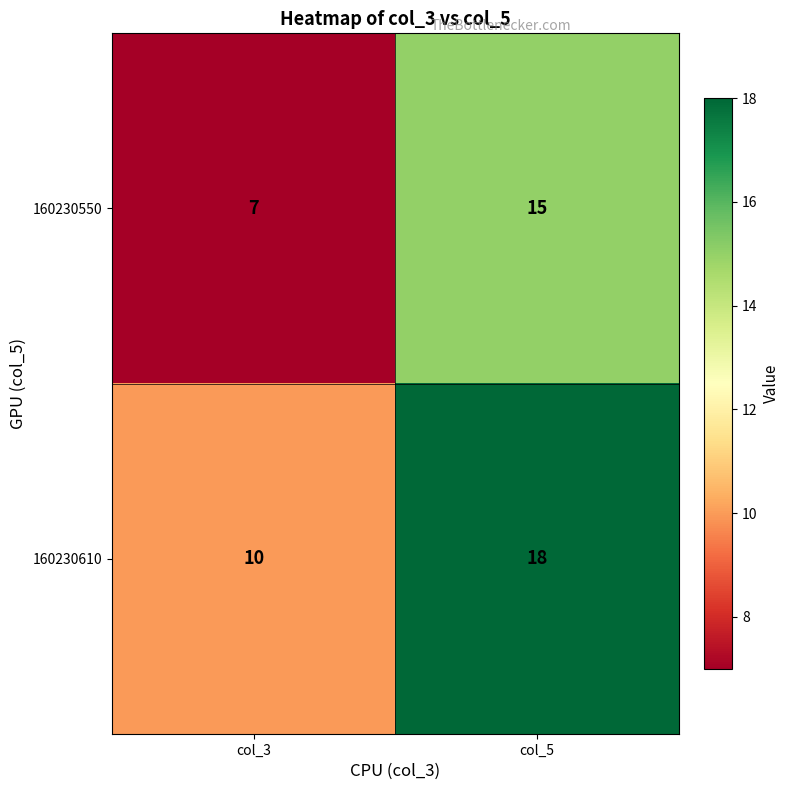

Is it true that 160230550 equals 24 at col_5?

False